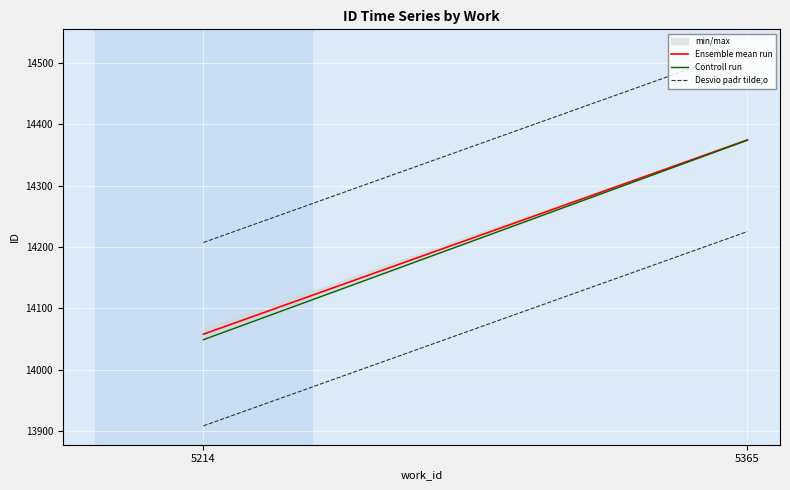

How many Controll run values are between 14049 and 14374?

2